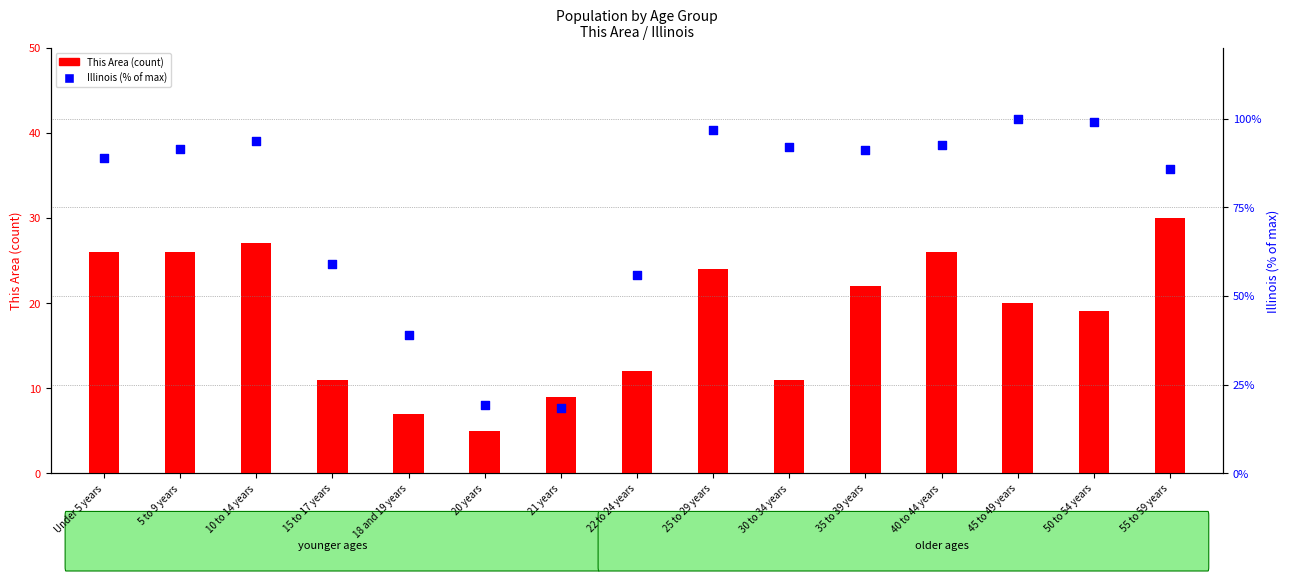

Which series has the largest total across all categories?

Illinois % of max